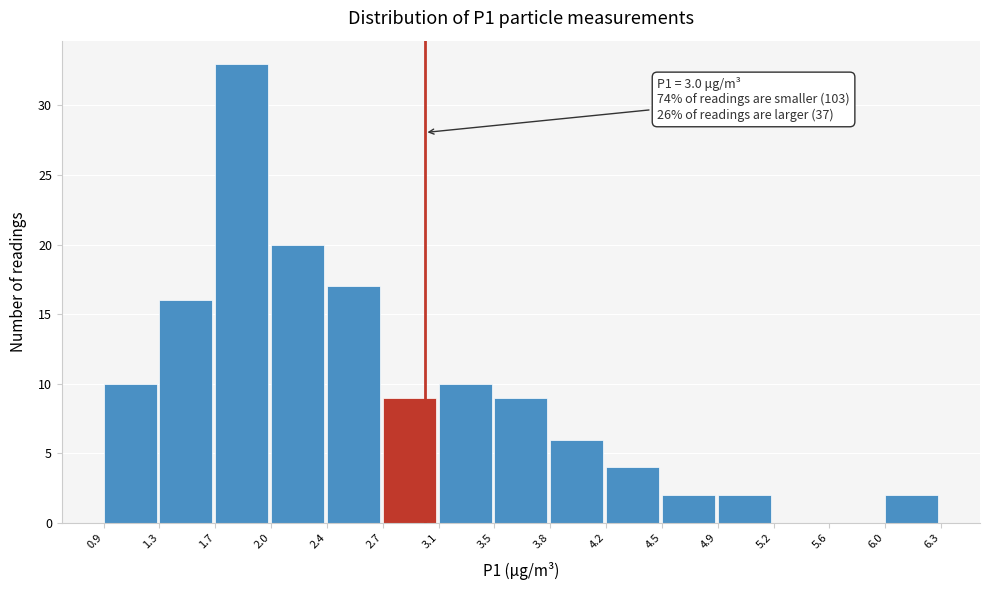

Over which range of the x-axis is the bar tallest?

1.7 to 2.0